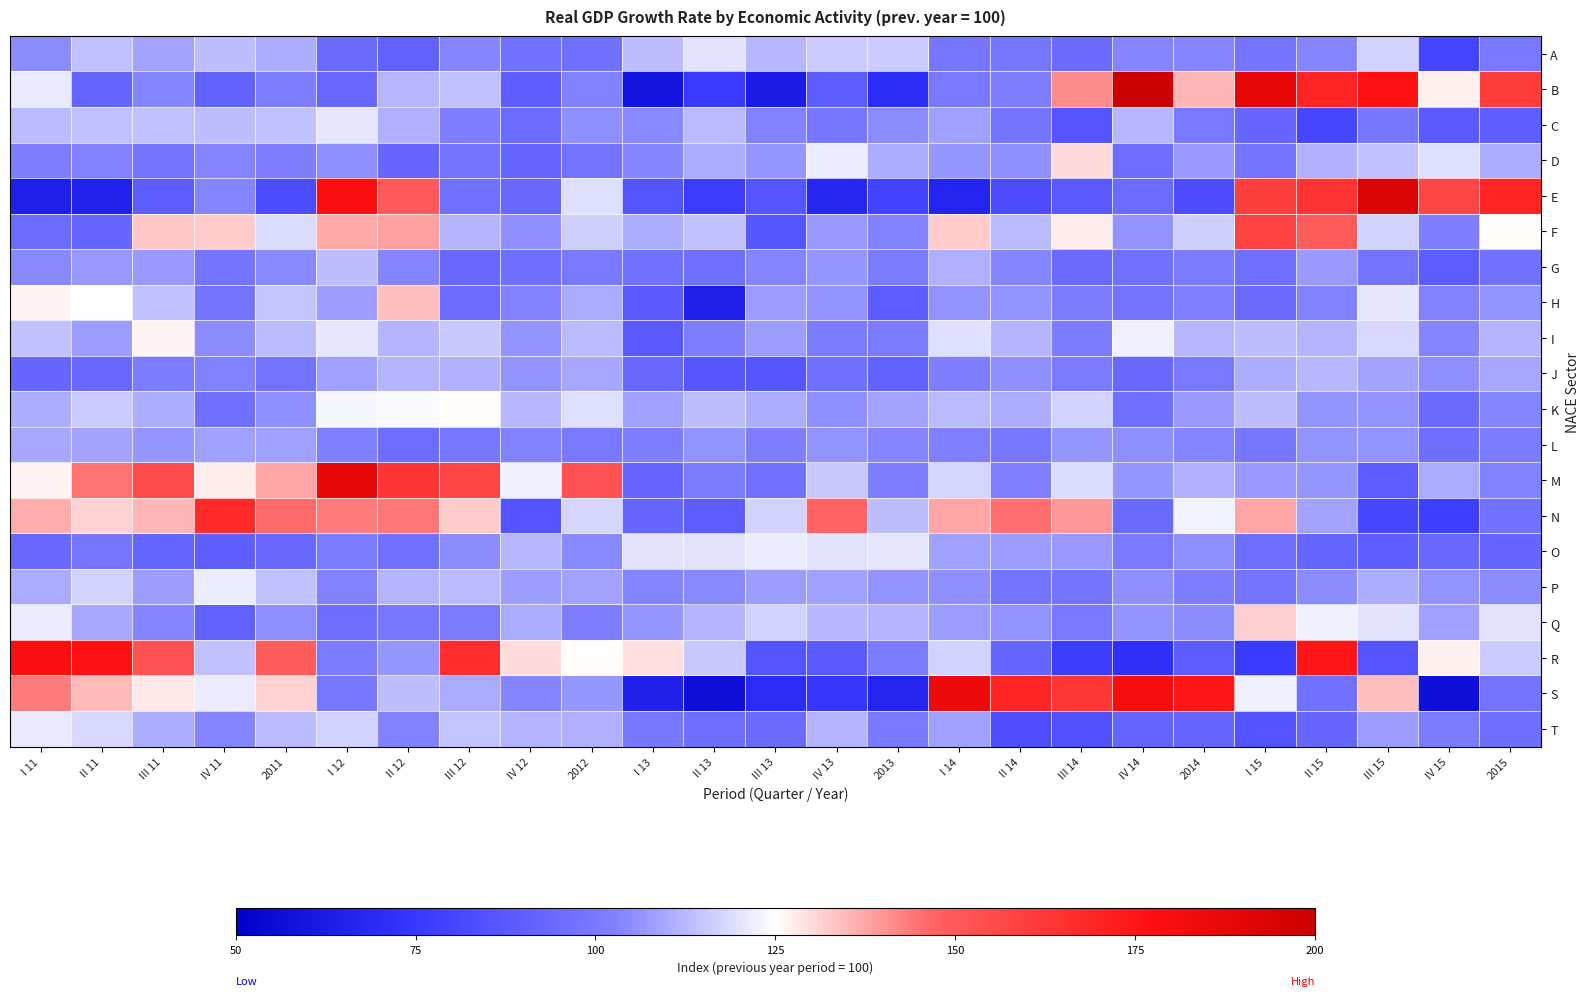

Reading left to right, list all the values displayed in this chart.

A: I 11=104.8	II 11=114.0	III 11=109.0	IV 11=113.6	2011=110.7	I 12=94.0	II 12=90.9	III 12=103.8	IV 12=97.0	2012=96.5	I 13=113.8	II 13=120.0	III 13=112.6	IV 13=116.0	2013=115.7	I 14=99.0	II 14=98.7	III 14=94.3	IV 14=103.3	2014=103.3	I 15=98.1	II 15=103.8	III 15=116.8	IV 15=80.3	2015=100.3
B: I 11=121.0	II 11=91.7	III 11=103.7	IV 11=91.5	2011=101.9	I 12=93.8	II 12=112.2	III 12=113.9	IV 12=90.4	2012=103.2	I 13=59.5	II 13=75.6	III 13=62.9	IV 13=89.6	2013=70.0	I 14=100.4	II 14=102.1	III 14=140.8	IV 14=207.3	2014=135.1	I 15=187.8	II 15=169.9	III 15=177.0	IV 15=127.2	2015=160.6
C: I 11=113.3	II 11=114.4	III 11=114.4	IV 11=113.6	2011=114.0	I 12=120.4	II 12=111.4	III 12=102.0	IV 12=94.9	2012=105.6	I 13=104.3	II 13=112.8	III 13=103.1	IV 13=98.9	2013=104.6	I 14=108.3	II 14=98.1	III 14=86.0	IV 14=112.1	2014=100.1	I 15=93.3	II 15=80.8	III 15=99.0	IV 15=88.3	2015=90.2
D: I 11=101.9	II 11=103.1	III 11=98.3	IV 11=103.6	2011=101.9	I 12=105.5	II 12=93.2	III 12=98.2	IV 12=93.1	2012=97.6	I 13=103.8	II 13=110.0	III 13=106.6	IV 13=121.7	2013=110.7	I 14=106.3	II 14=105.4	III 14=130.2	IV 14=95.3	2014=107.4	I 15=97.6	II 15=111.4	III 15=114.5	IV 15=119.7	2015=110.6
E: I 11=64.5	II 11=65.7	III 11=89.4	IV 11=103.5	2011=82.4	I 12=177.8	II 12=149.7	III 12=97.3	IV 12=93.4	2012=119.3	I 13=86.0	II 13=76.5	III 13=86.8	IV 13=68.0	2013=78.9	I 14=66.9	II 14=83.1	III 14=88.0	IV 14=95.1	2014=82.9	I 15=160.0	II 15=164.1	III 15=193.2	IV 15=157.2	2015=169.2
F: I 11=94.6	II 11=93.3	III 11=133.2	IV 11=132.2	2011=118.8	I 12=137.3	II 12=137.9	III 12=111.7	IV 12=105.3	2012=116.4	I 13=110.8	II 13=114.0	III 13=87.2	IV 13=107.0	2013=103.0	I 14=132.3	II 14=112.9	III 14=127.8	IV 14=106.2	2014=116.7	I 15=158.2	II 15=148.9	III 15=117.1	IV 15=102.0	2015=125.1
G: I 11=104.4	II 11=107.0	III 11=107.4	IV 11=98.3	2011=103.9	I 12=113.3	II 12=103.7	III 12=93.4	IV 12=96.0	2012=100.3	I 13=97.1	II 13=96.6	III 13=103.3	IV 13=106.6	2013=101.3	I 14=111.0	II 14=103.7	III 14=94.5	IV 14=97.3	2014=100.7	I 15=96.7	II 15=107.1	III 15=98.3	IV 15=89.3	2015=97.4
H: I 11=126.2	II 11=124.7	III 11=114.0	IV 11=98.2	2011=114.5	I 12=107.6	II 12=134.0	III 12=94.6	IV 12=103.2	2012=110.0	I 13=88.4	II 13=64.2	III 13=107.4	IV 13=105.8	2013=89.0	I 14=106.0	II 14=105.9	III 14=101.1	IV 14=98.0	2014=102.4	I 15=94.2	II 15=103.3	III 15=120.9	IV 15=102.8	2015=105.7
I: I 11=114.1	II 11=107.6	III 11=126.3	IV 11=105.0	2011=113.2	I 12=120.7	II 12=111.9	III 12=115.1	IV 12=106.0	2012=113.0	I 13=87.8	II 13=102.0	III 13=107.7	IV 13=101.4	2013=100.7	I 14=119.7	II 14=111.6	III 14=101.4	IV 14=122.5	2014=112.3	I 15=113.8	II 15=111.8	III 15=118.3	IV 15=103.5	2015=111.9
J: I 11=93.1	II 11=93.5	III 11=101.4	IV 11=102.9	2011=98.0	I 12=108.6	II 12=111.7	III 12=111.4	IV 12=105.8	2012=109.2	I 13=93.9	II 13=87.4	III 13=86.4	IV 13=96.3	2013=91.1	I 14=102.0	II 14=105.5	III 14=100.7	IV 14=93.8	2014=100.0	I 15=110.7	II 15=112.4	III 15=109.0	IV 15=105.6	2015=109.3
K: I 11=110.8	II 11=115.6	III 11=110.9	IV 11=96.8	2011=105.4	I 12=123.2	II 12=124.3	III 12=125.5	IV 12=112.1	2012=119.3	I 13=108.3	II 13=113.9	III 13=110.7	IV 13=105.2	2013=108.7	I 14=112.7	II 14=110.8	III 14=117.3	IV 14=96.8	2014=107.4	I 15=113.5	II 15=105.9	III 15=105.8	IV 15=94.0	2015=103.6
L: I 11=109.3	II 11=109.0	III 11=106.5	IV 11=108.5	2011=108.3	I 12=102.5	II 12=95.4	III 12=99.5	IV 12=103.2	2012=100.1	I 13=102.0	II 13=105.7	III 13=101.8	IV 13=106.1	2013=103.9	I 14=102.5	II 14=99.7	III 14=106.5	IV 14=105.2	2014=103.5	I 15=98.7	II 15=106.0	III 15=105.9	IV 15=95.7	2015=101.4
M: I 11=126.6	II 11=144.4	III 11=155.1	IV 11=127.4	2011=137.5	I 12=188.0	II 12=163.6	III 12=156.8	IV 12=122.2	2012=152.6	I 13=93.3	II 13=100.7	III 13=97.3	IV 13=115.4	2013=102.1	I 14=117.9	II 14=102.4	III 14=119.1	IV 14=106.8	2014=110.9	I 15=107.0	II 15=106.8	III 15=89.7	IV 15=110.3	2015=103.2
N: I 11=136.7	II 11=131.3	III 11=135.0	IV 11=166.6	2011=145.5	I 12=143.5	II 12=143.9	III 12=132.4	IV 12=85.6	2012=117.9	I 13=92.9	II 13=89.5	III 13=117.1	IV 13=147.1	2013=113.8	I 14=137.5	II 14=145.2	III 14=139.3	IV 14=94.0	2014=123.1	I 15=137.3	II 15=109.0	III 15=80.8	IV 15=77.9	2015=97.1
O: I 11=93.6	II 11=99.2	III 11=92.8	IV 11=90.3	2011=93.9	I 12=100.8	II 12=97.2	III 12=105.0	IV 12=112.2	2012=103.9	I 13=119.8	II 13=120.2	III 13=121.6	IV 13=120.1	2013=120.4	I 14=108.3	II 14=107.9	III 14=107.2	IV 14=100.1	2014=105.6	I 15=95.7	II 15=92.4	III 15=90.4	IV 15=93.7	2015=93.0
P: I 11=110.1	II 11=117.1	III 11=107.6	IV 11=121.7	2011=114.2	I 12=103.1	II 12=112.1	III 12=112.8	IV 12=107.9	2012=108.8	I 13=103.4	II 13=104.2	III 13=107.5	IV 13=108.4	2013=105.8	I 14=105.6	II 14=98.1	III 14=98.2	IV 14=105.6	2014=102.0	I 15=98.5	II 15=104.9	III 15=110.5	IV 15=106.1	2015=104.8
Q: I 11=121.7	II 11=109.6	III 11=103.6	IV 11=90.5	2011=105.2	I 12=96.0	II 12=99.6	III 12=100.9	IV 12=109.9	2012=101.6	I 13=106.5	II 13=112.0	III 13=117.3	IV 13=112.3	2013=112.1	I 14=107.6	II 14=105.7	III 14=100.1	IV 14=105.8	2014=104.7	I 15=131.9	II 15=122.5	III 15=120.2	IV 15=108.1	2015=120.2
R: I 11=177.3	II 11=177.1	III 11=152.5	IV 11=114.0	2011=148.8	I 12=100.5	II 12=106.6	III 12=166.5	IV 12=129.7	2012=125.4	I 13=129.2	II 13=115.4	III 13=86.2	IV 13=88.4	2013=101.2	I 14=117.2	II 14=92.5	III 14=77.0	IV 14=71.3	2014=88.7	I 15=76.1	II 15=174.8	III 15=85.6	IV 15=127.0	2015=116.0
S: I 11=143.2	II 11=134.8	III 11=128.3	IV 11=121.7	2011=130.9	I 12=99.3	II 12=113.9	III 12=110.2	IV 12=103.9	2012=106.7	I 13=64.9	II 13=57.4	III 13=69.8	IV 13=74.6	2013=66.9	I 14=185.4	II 14=169.5	III 14=162.7	IV 14=180.3	2014=174.7	I 15=122.2	II 15=97.2	III 15=134.1	IV 15=57.5	2015=97.6
T: I 11=121.2	II 11=118.1	III 11=110.7	IV 11=103.4	2011=113.2	I 12=116.9	II 12=102.8	III 12=114.7	IV 12=112.0	2012=111.5	I 13=99.4	II 13=96.0	III 13=94.3	IV 13=111.6	2013=100.2	I 14=108.0	II 14=83.9	III 14=84.5	IV 14=92.0	2014=92.6	I 15=85.5	II 15=93.0	III 15=107.7	IV 15=100.8	2015=95.9